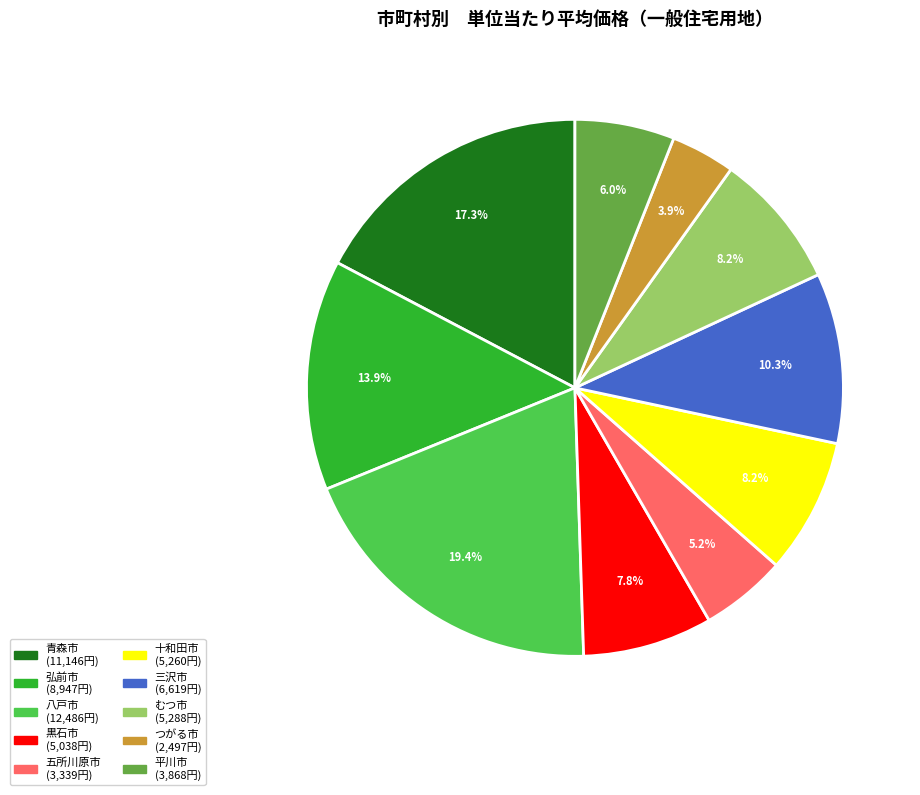

Does 五所川原市 represent more than half of the total?

No